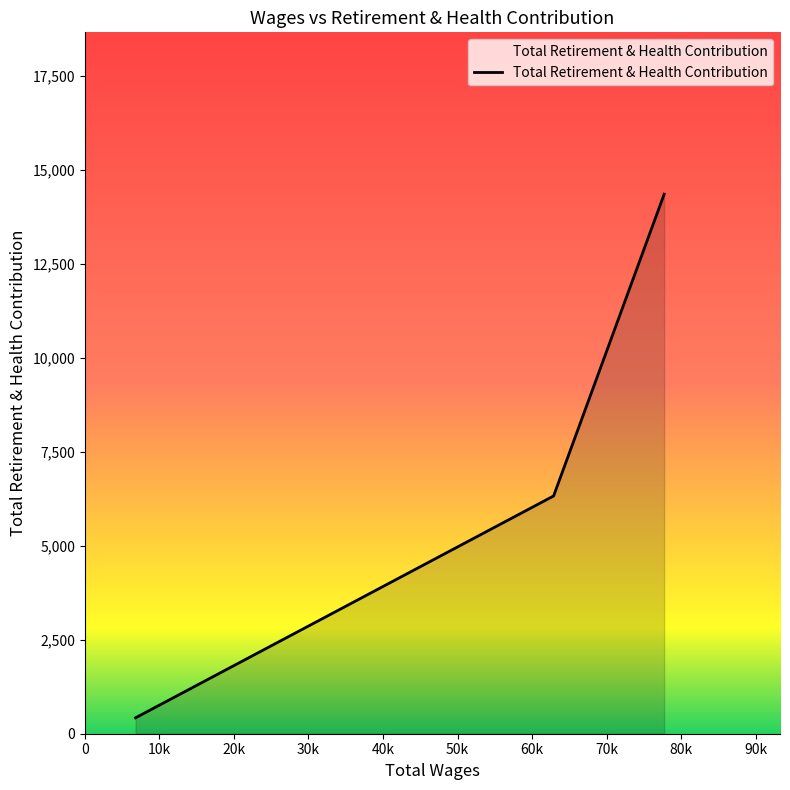

What is the smallest value displayed?

423